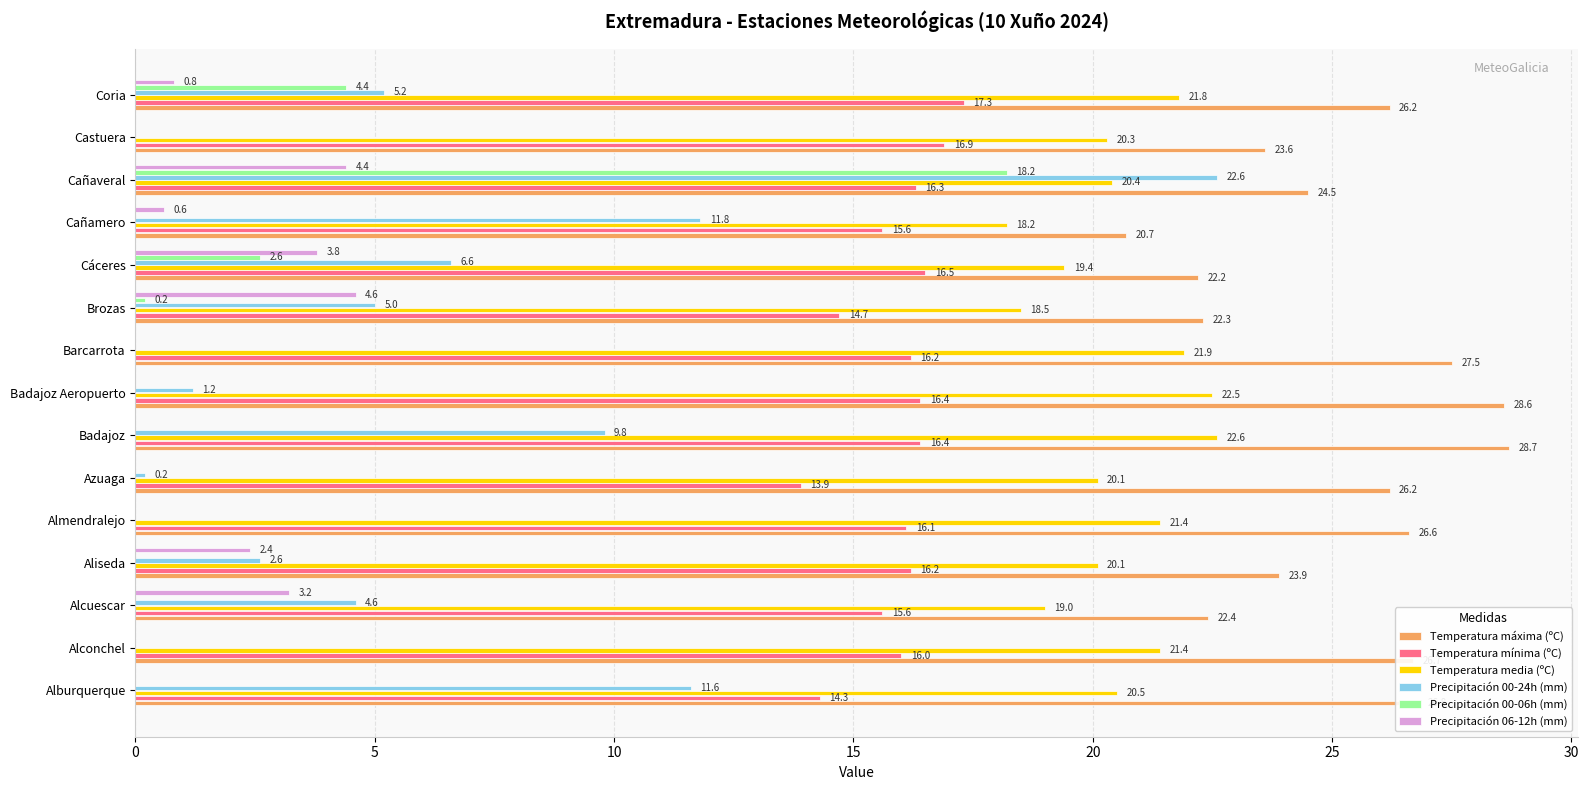

Is it true that Temperatura mínima (ºC) equals 16.5 at Cáceres?

True